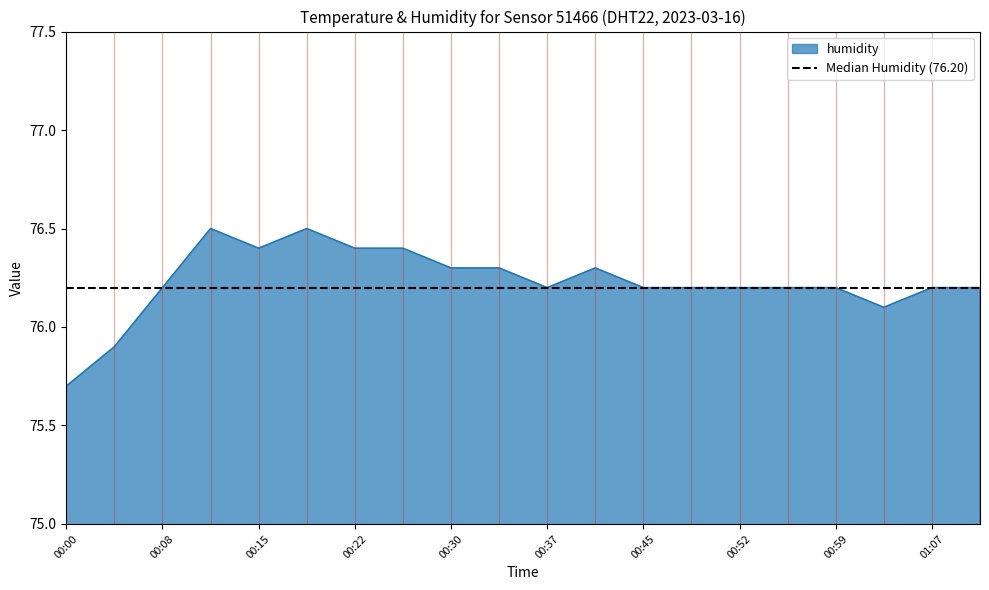

What is the label of the 7th point from the left?

00:22